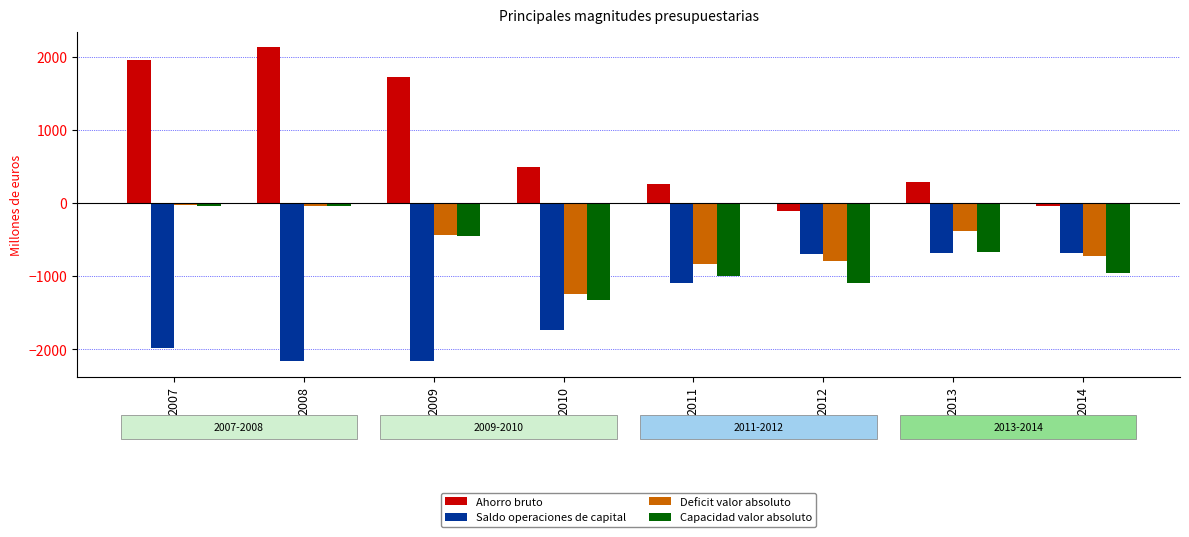

Where does the Saldo operaciones de capital series first go above -1092?

2012